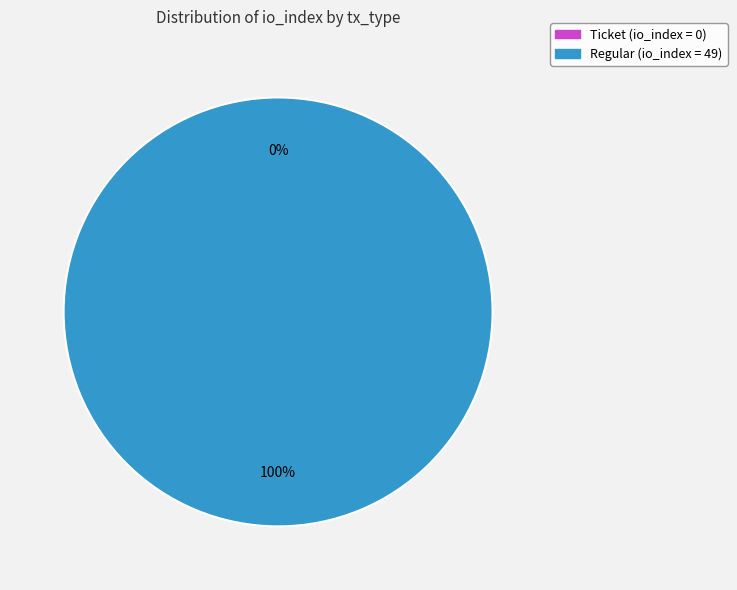

Count the number of slices in the pie.

2